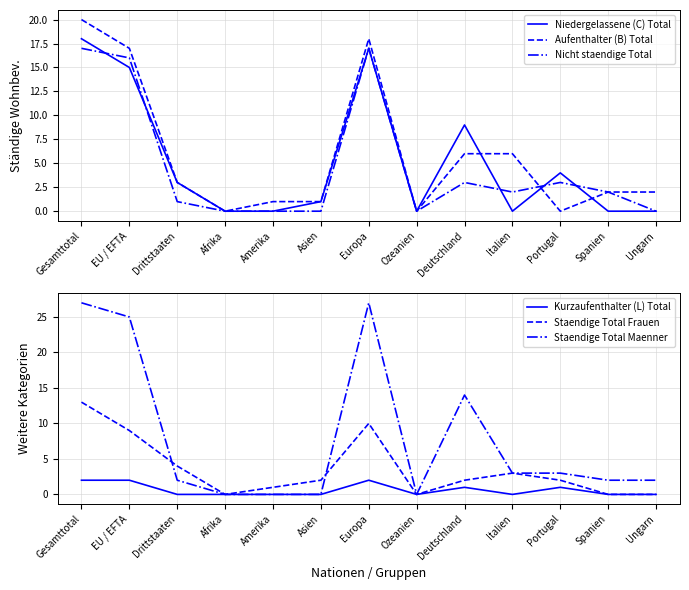

How many interior local valleys does the Staendige Total Frauen series have?

2